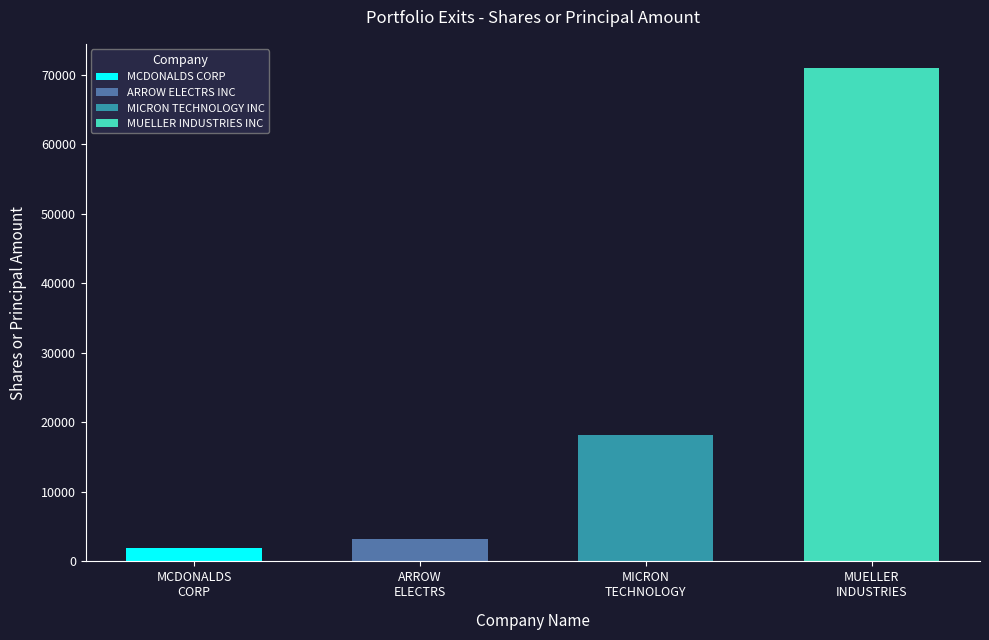

Between MUELLER INDUSTRIES INC and MICRON TECHNOLOGY INC, which is larger?

MUELLER INDUSTRIES INC